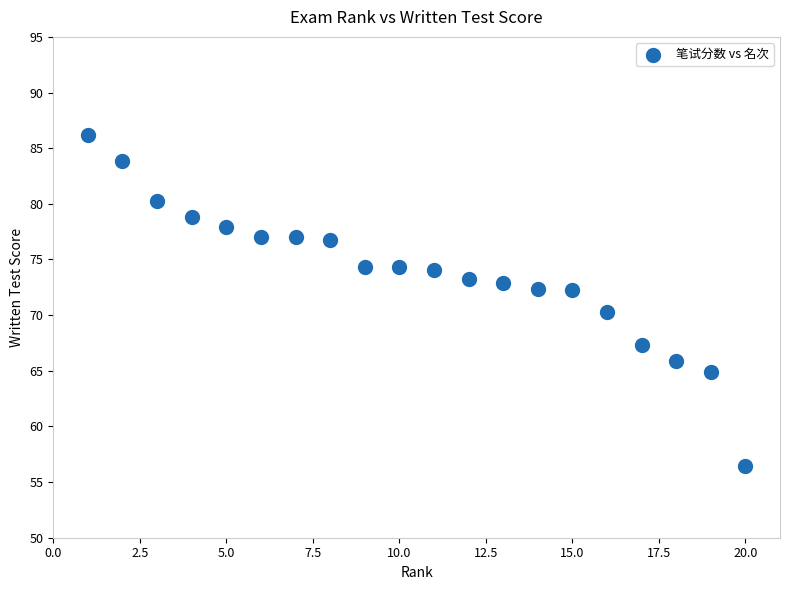

What Y value in the scatter plot is closest to 71?

70.3